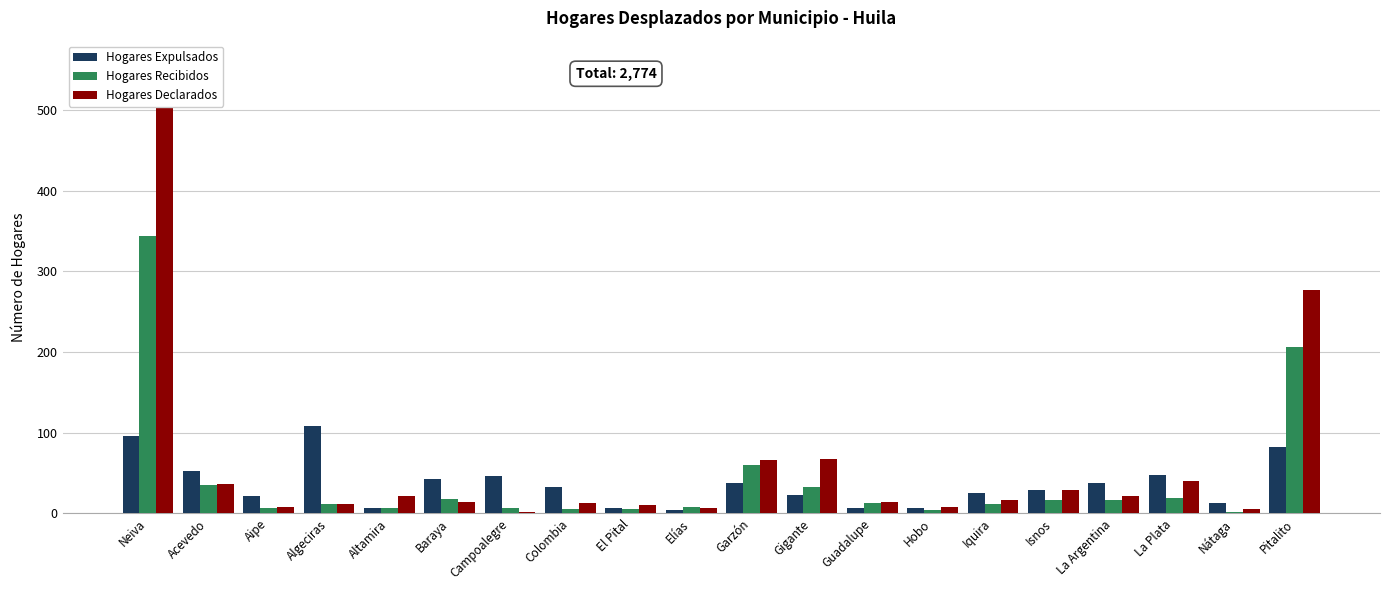

Rank the series by their maximum value, from highest to lowest.

Hogares Declarados, Hogares Recibidos, Hogares Expulsados